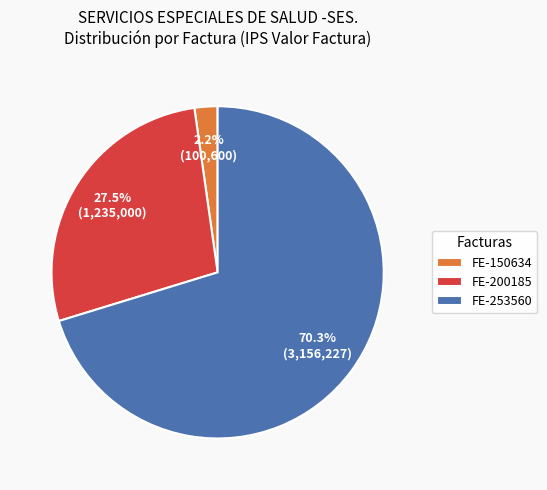

How many slices are in this pie chart?

3